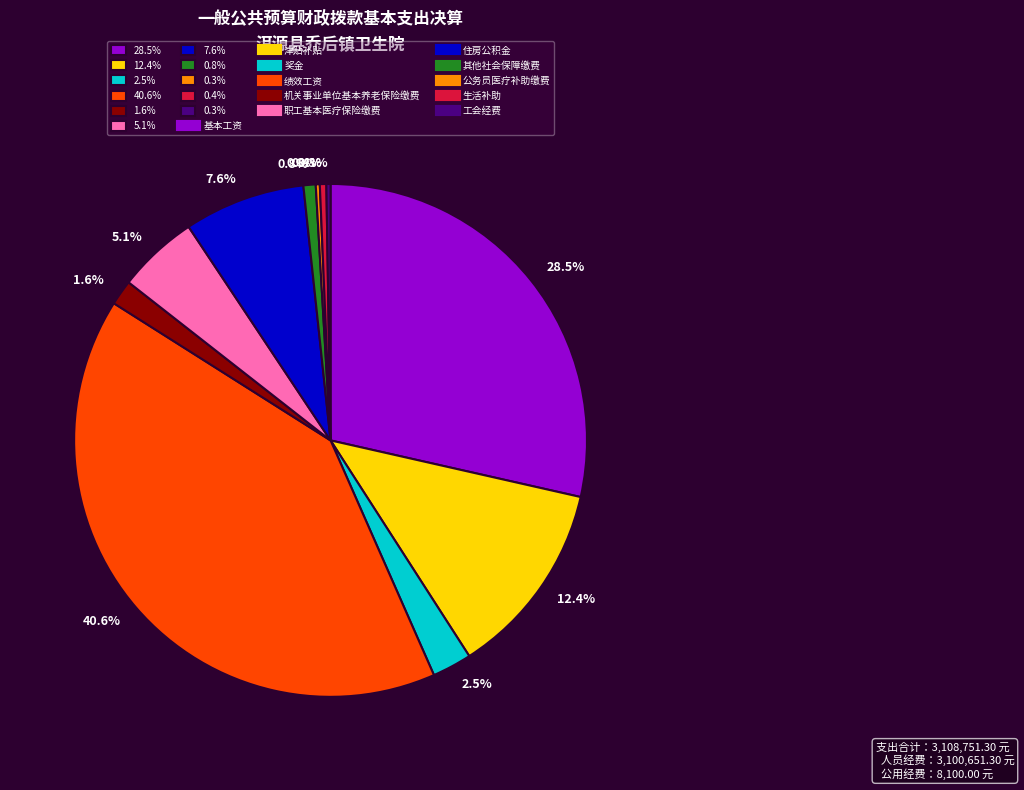

Is there a majority slice in this chart?

No